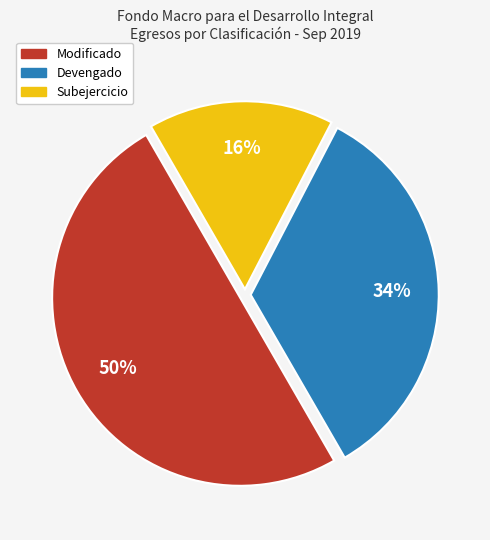

Which has a higher value, Subejercicio or Modificado?

Modificado